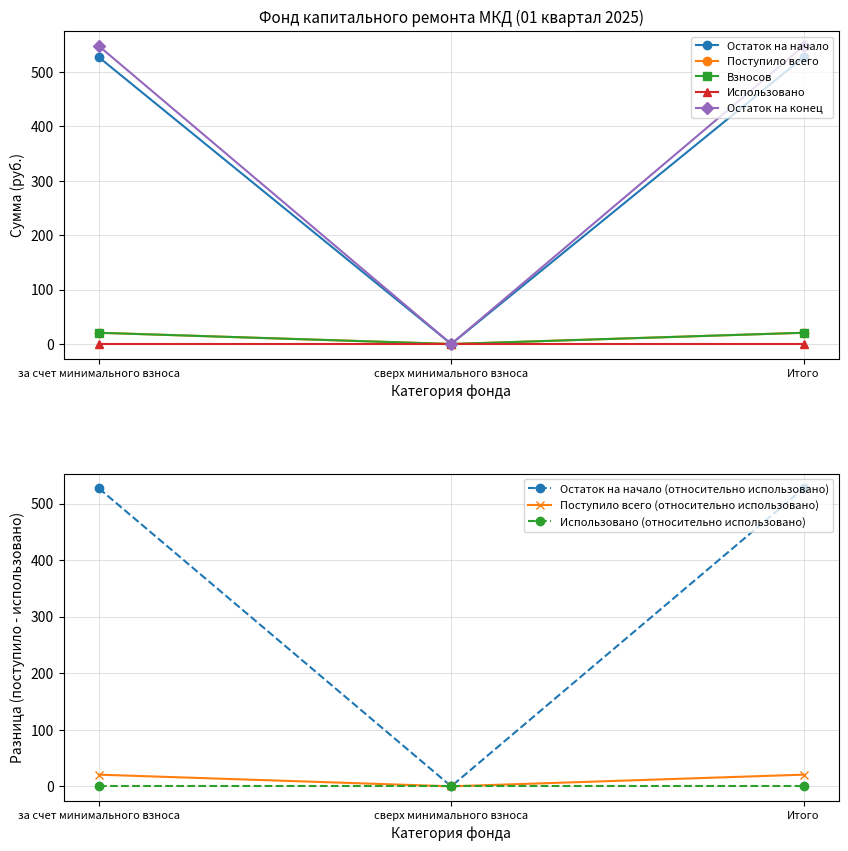

What is the sum of all Взносов values?

41.2